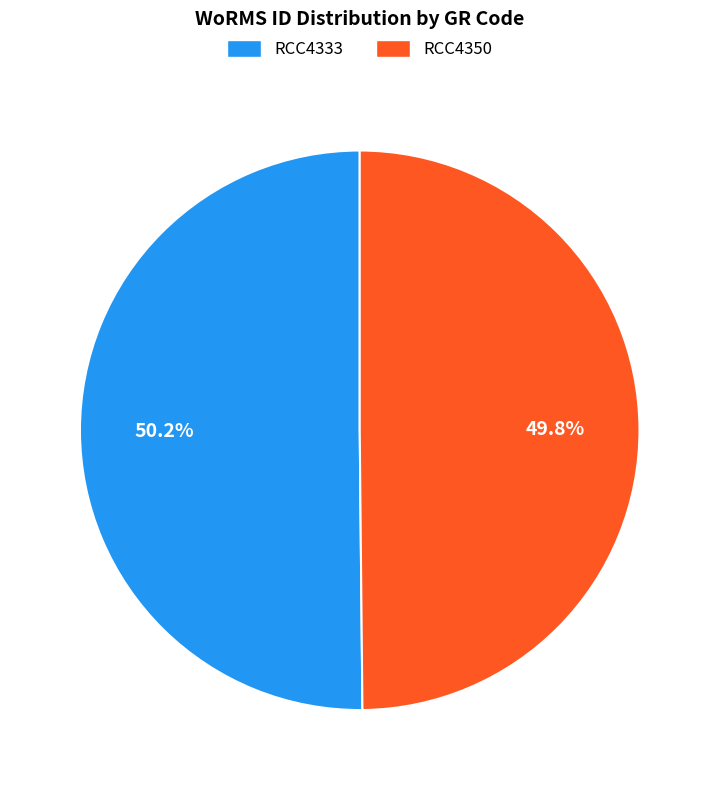

How many slices are in this pie chart?

2